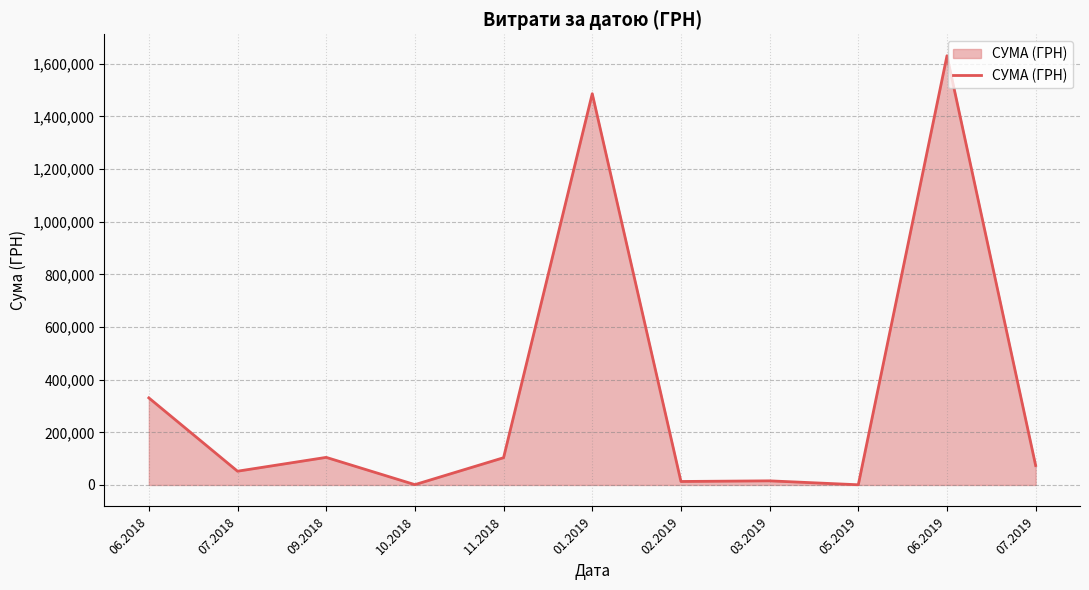

Between 06.2019 and 06.2018, which is larger?

06.2019